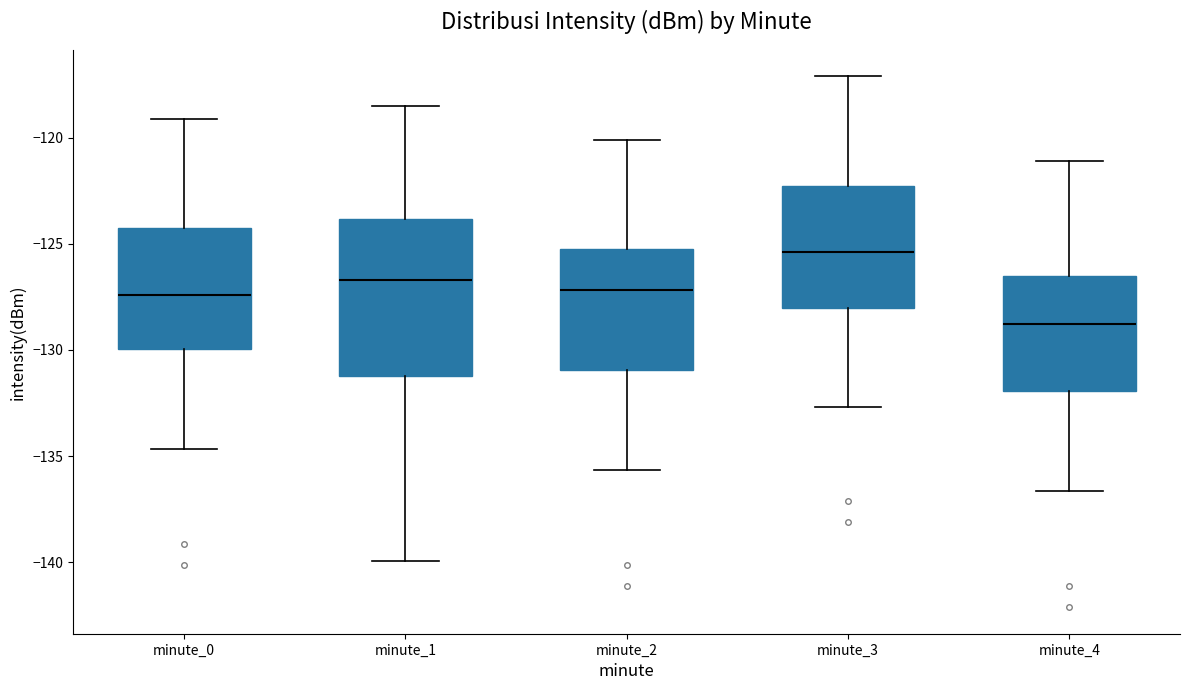

Which box has the highest median line?

minute_3